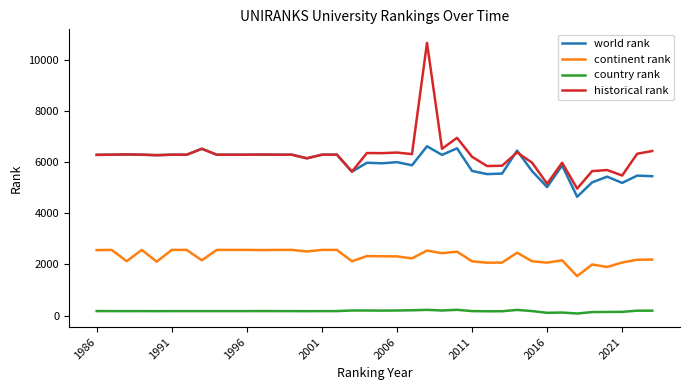

What is the highest value of the continent rank series?

2563